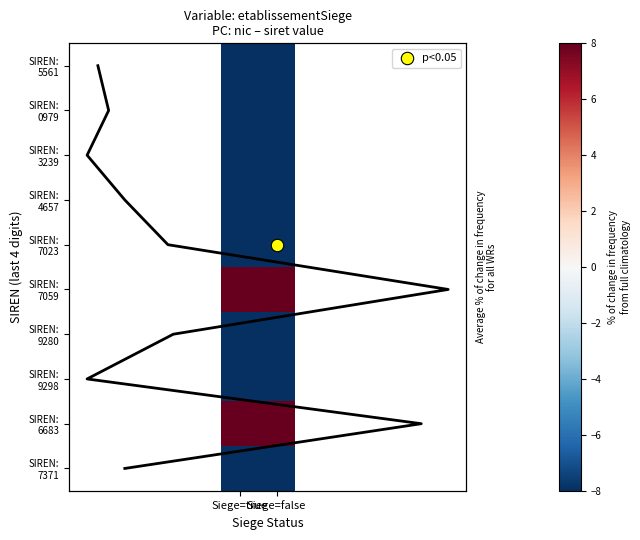

Which series has the largest total across all categories?

SIREN: 6683